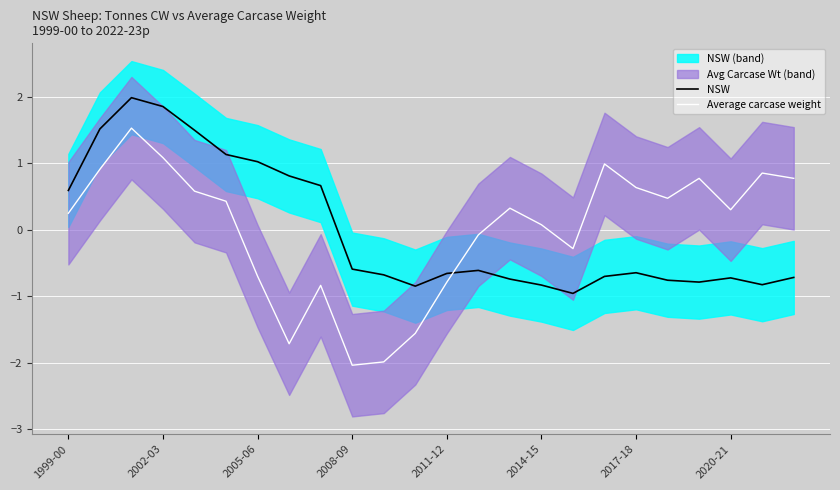

What is the minimum value for NSW?

-1.0